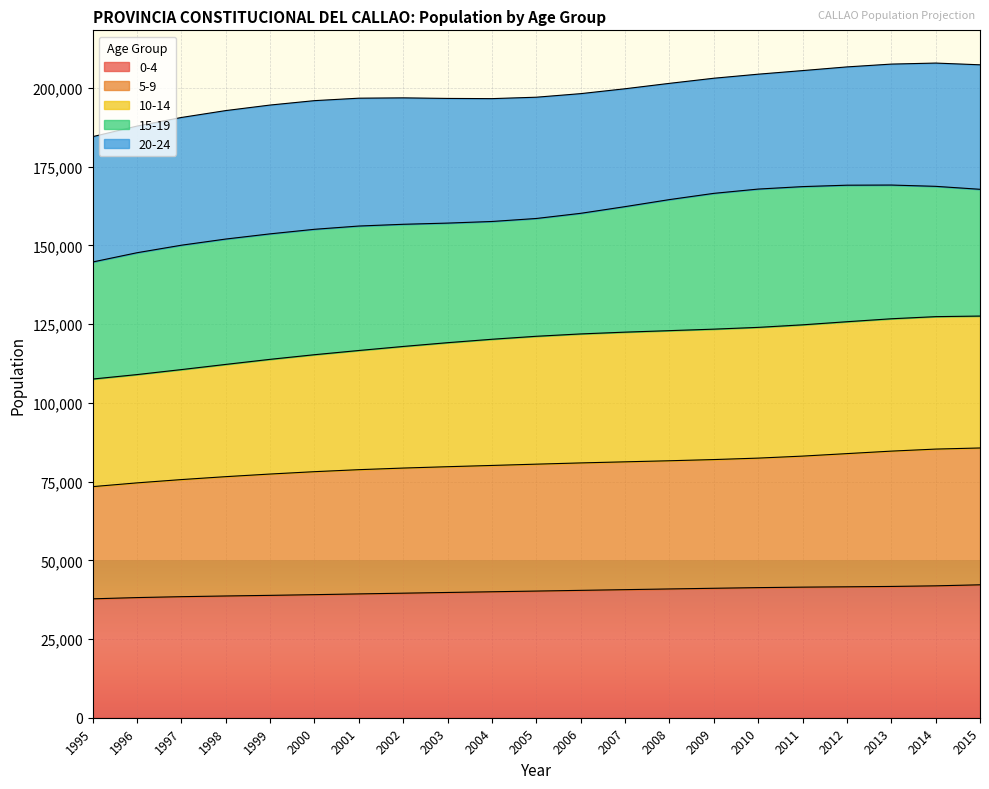

The value of 0-4 at 2013 is 66292. True or false?

False